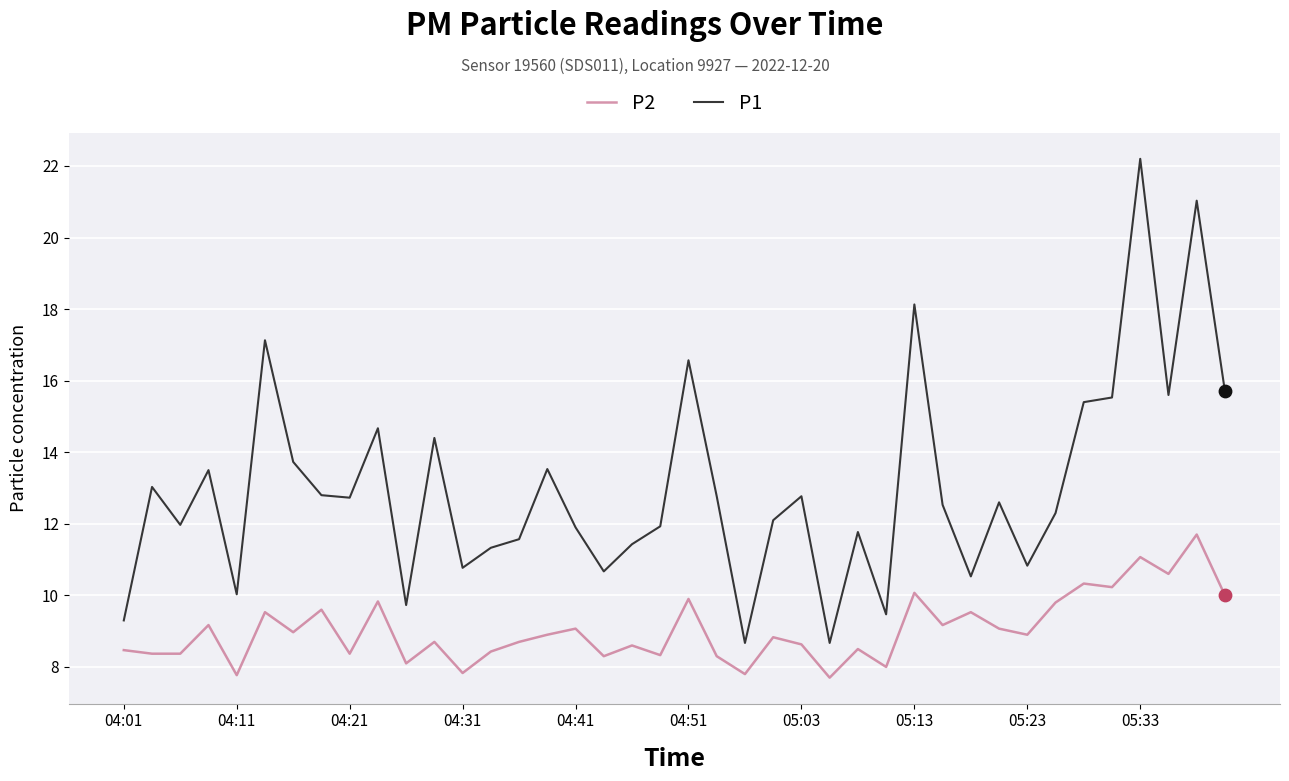

Which series has the largest total across all categories?

P1